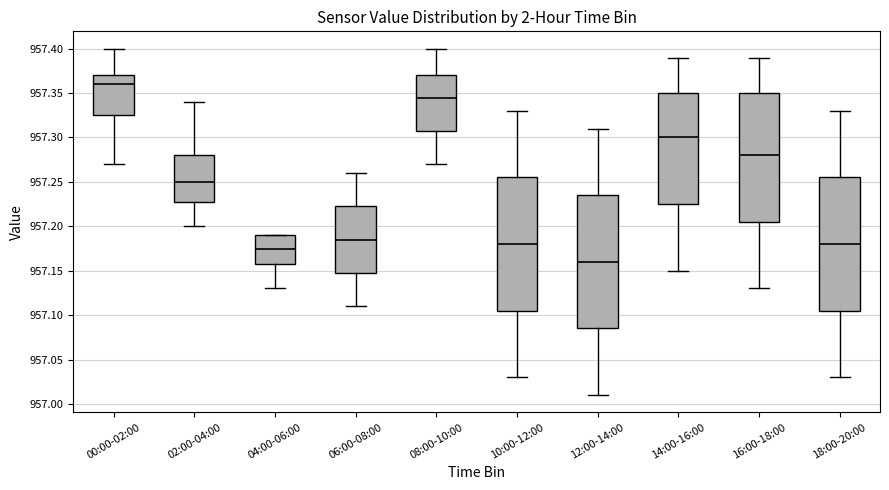

Where is the lower edge of the box for 12:00-14:00 on the y-axis? The values are not printed on the chart, so give them approximately, as read against the axis.

957.085